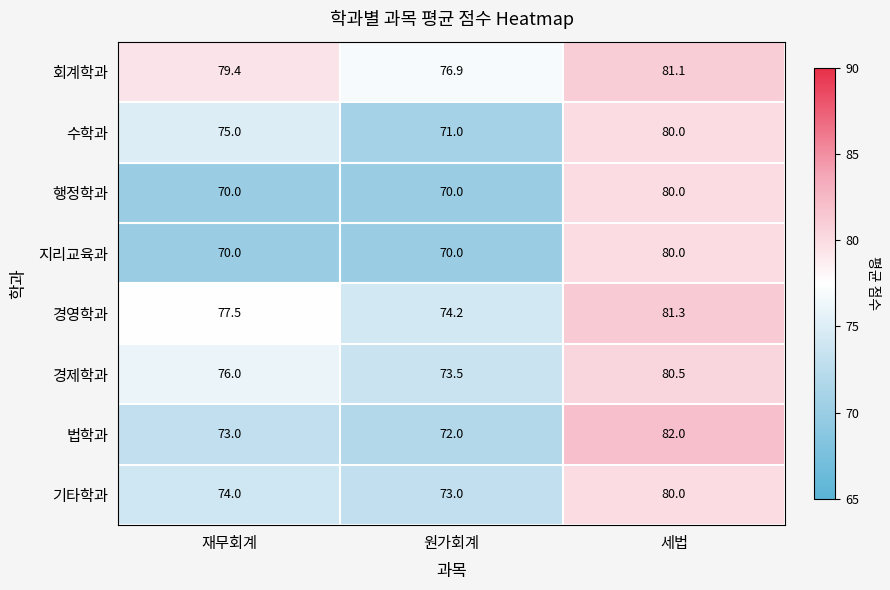

What is the difference between the 행정학과 values at 세법 and 원가회계?

10.0